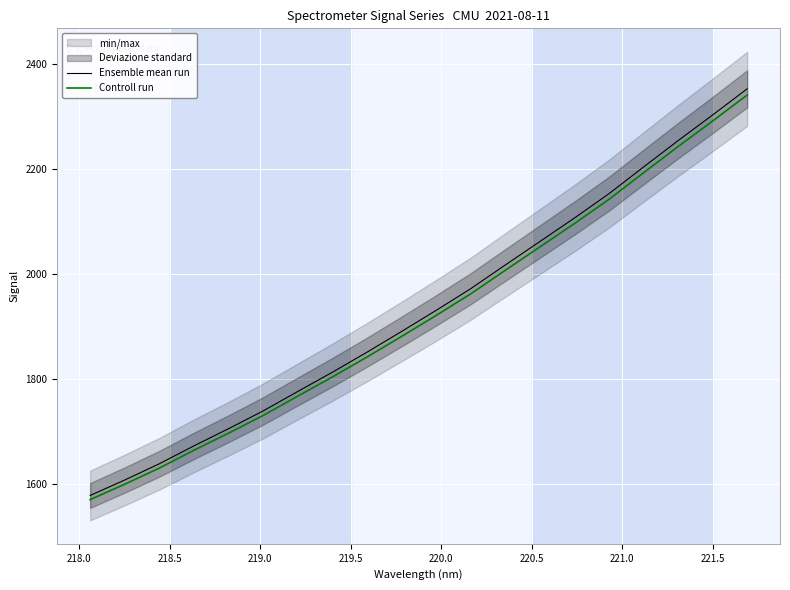

What is the highest value of the Controll run series?

2341.0